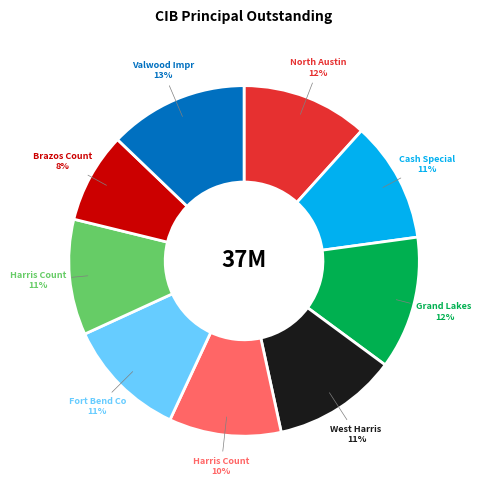

To the nearest percent, what is the average slice percentage?

11%